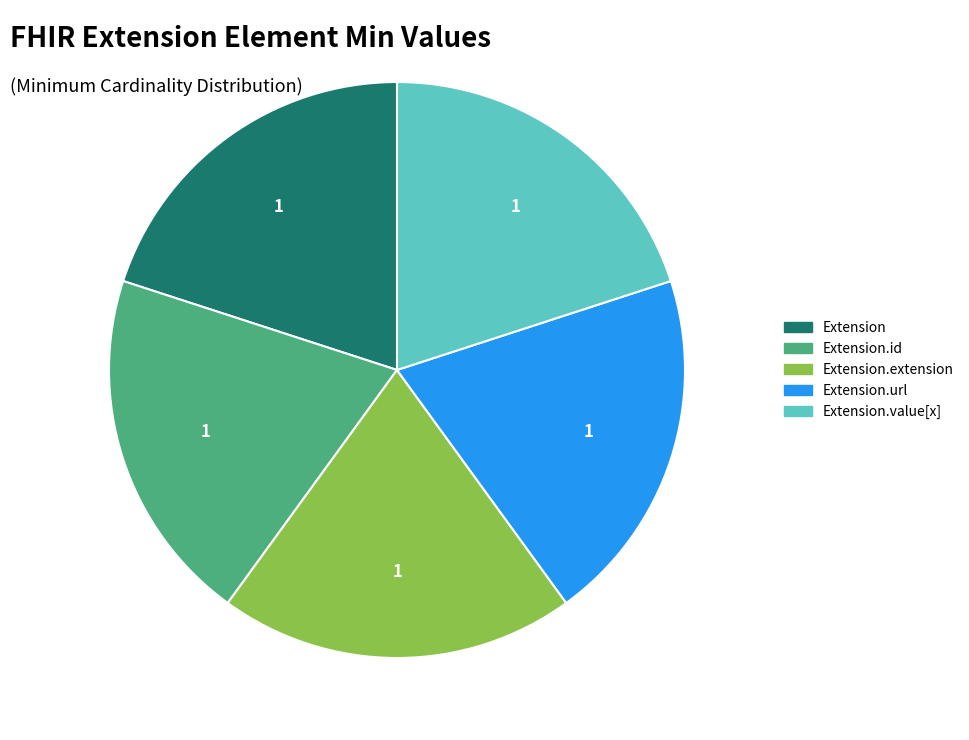

Does any single category account for the majority?

No